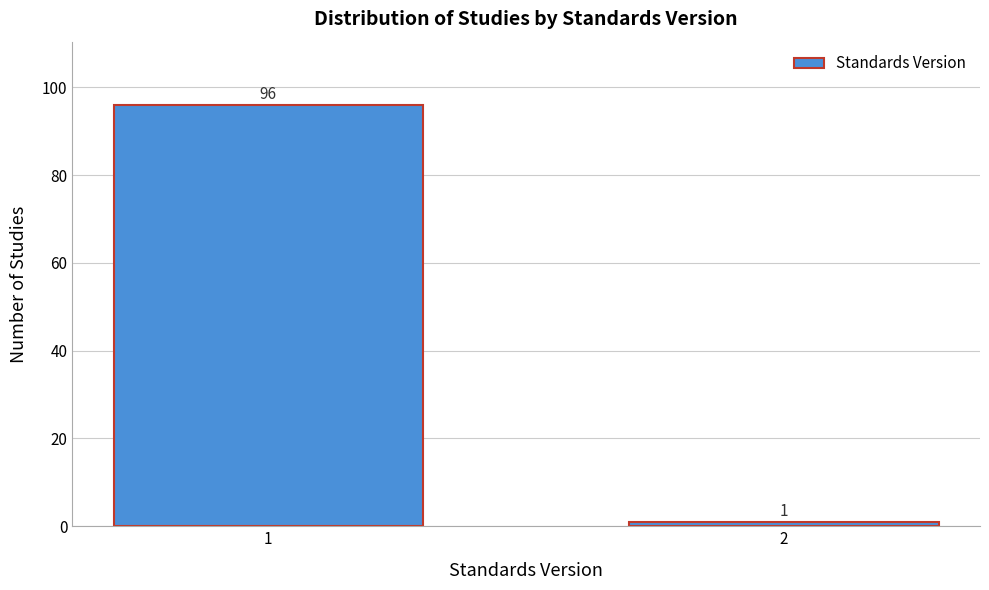

Reading left to right, extract all data points from this chart.

96	1